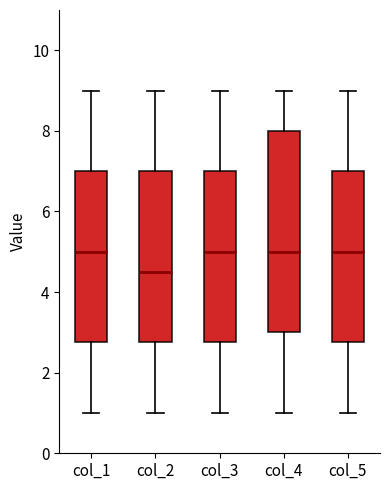

Reading left to right, read every box against the y-axis: the position of its median line, the range the box covers, and the ends of its whiskers. The values are not printed on the chart, so give them approximately, as read against the axis.

col_1: median 5.0, box 2.8 to 7.0, whiskers 1.0 to 9.0
col_2: median 4.6, box 2.8 to 7.0, whiskers 1.0 to 9.0
col_3: median 5.0, box 2.8 to 7.0, whiskers 1.0 to 9.0
col_4: median 5.0, box 3.0 to 8.0, whiskers 1.0 to 9.0
col_5: median 5.0, box 2.8 to 7.0, whiskers 1.0 to 9.0